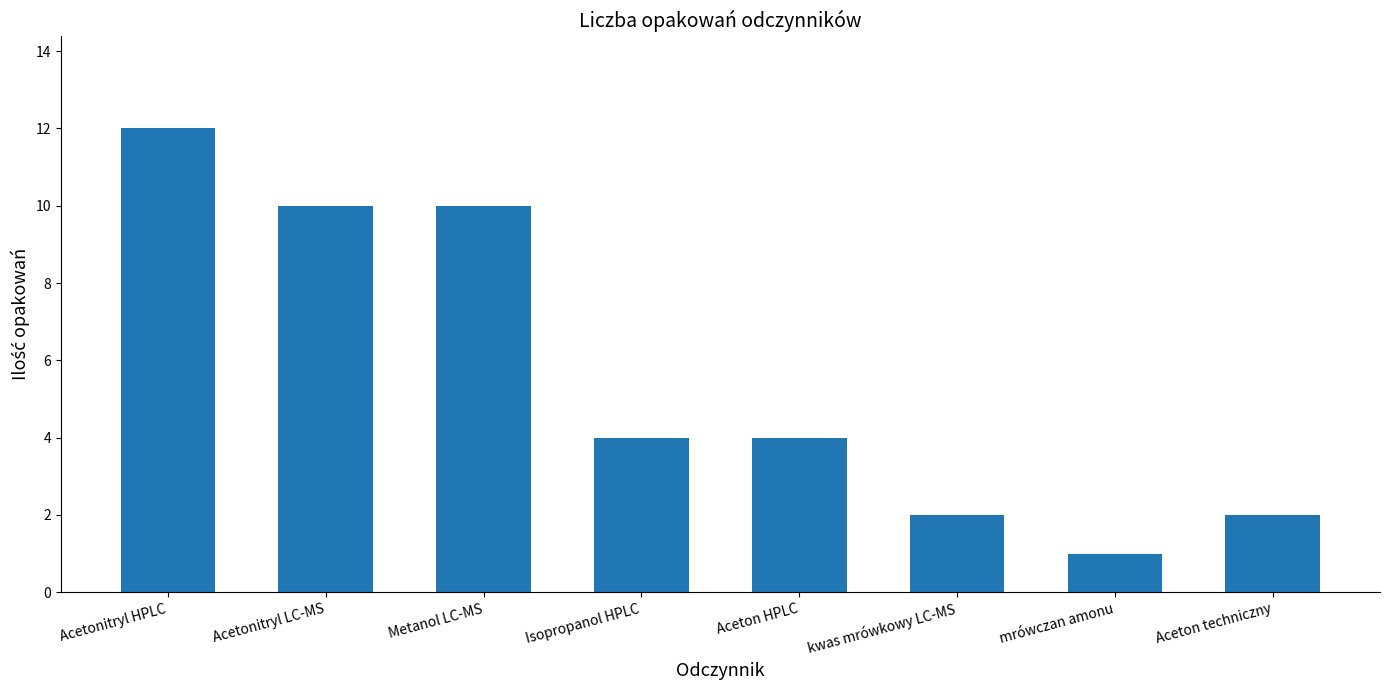

What is the sum of the values at Isopropanol HPLC and Metanol LC-MS?

14